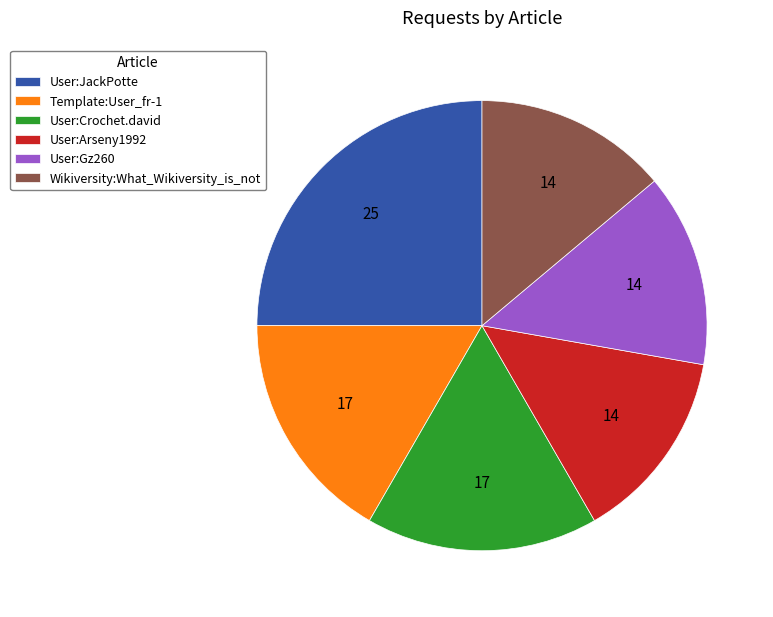

Combined, do Wikiversity:What_Wikiversity_is_not and User:Arseny1992 account for over 50%?

No